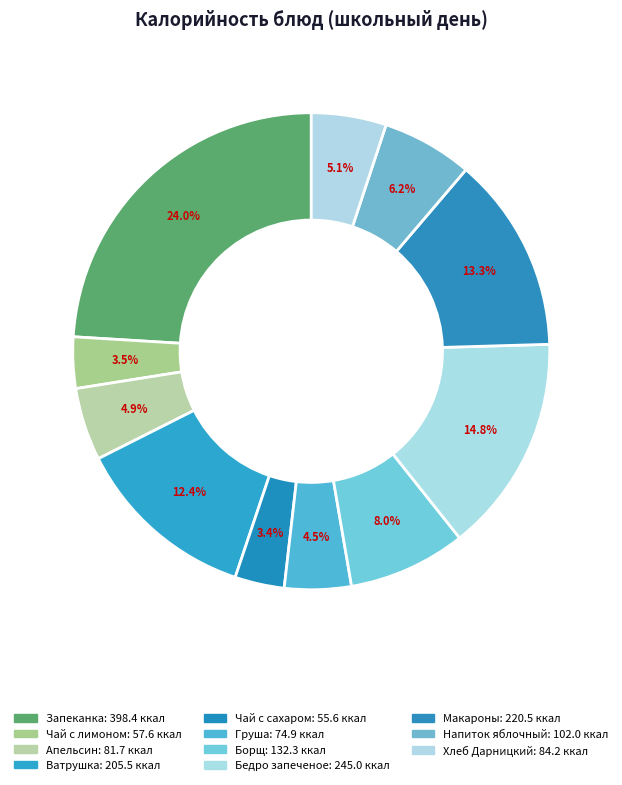

To the nearest percent, what is the difference between the largest and smallest slice percentages?

21%